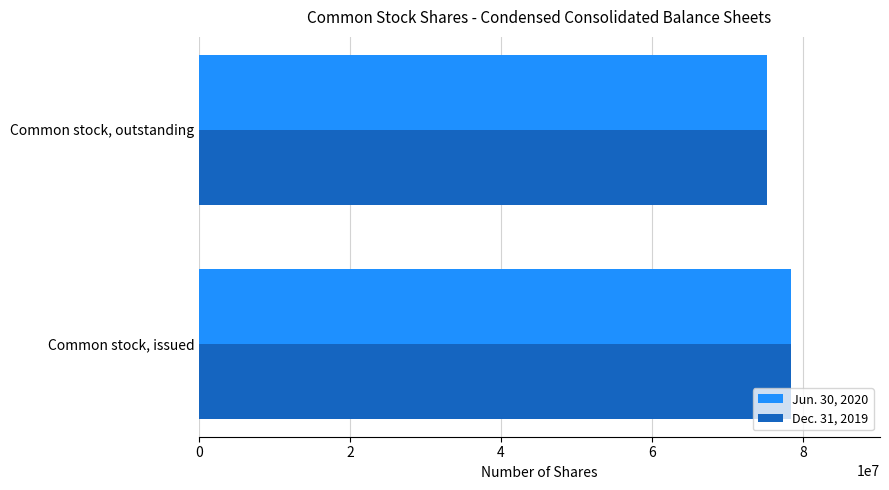

Which category has the highest value in the Jun. 30, 2020 series?

Common stock, issued